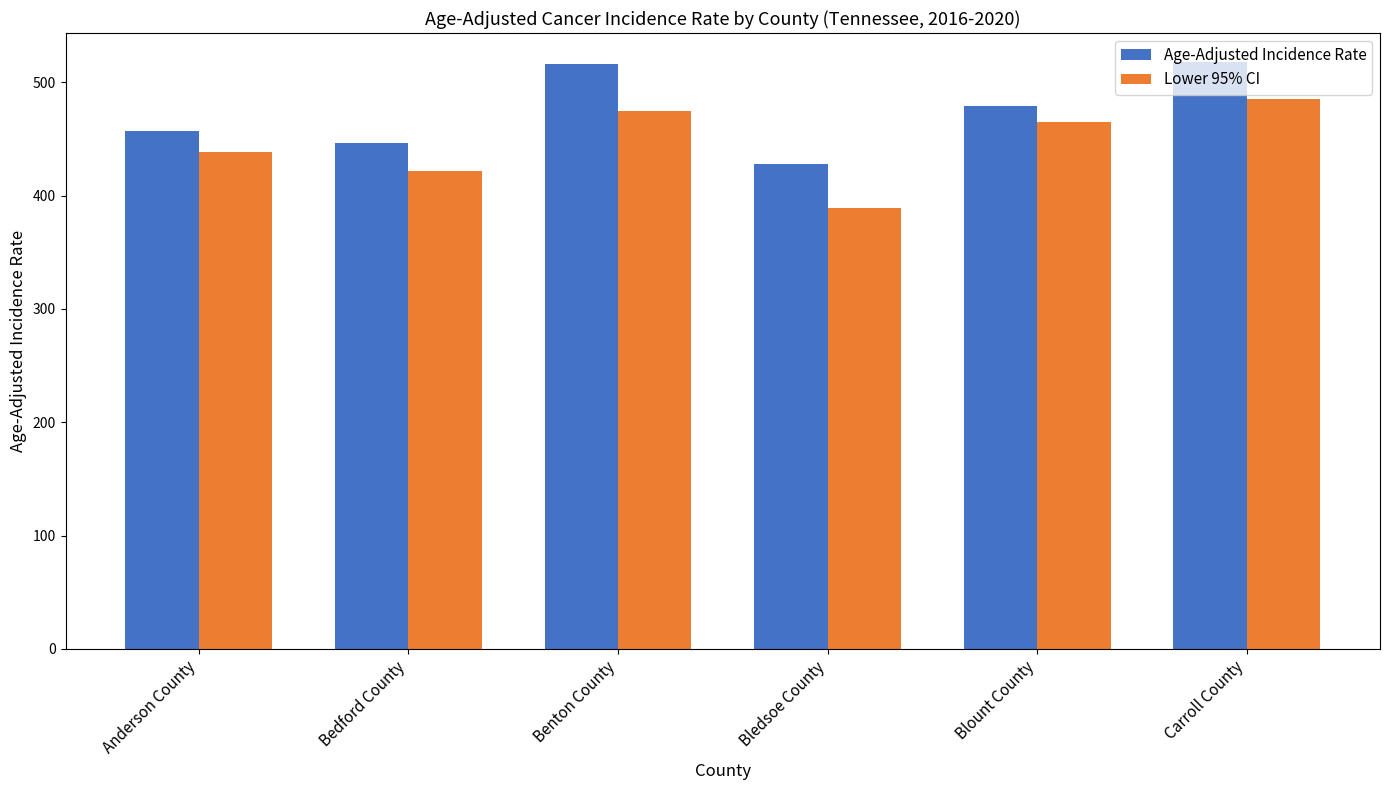

List the series in order of their overall mean, lowest first.

Lower 95% CI, Age-Adjusted Incidence Rate